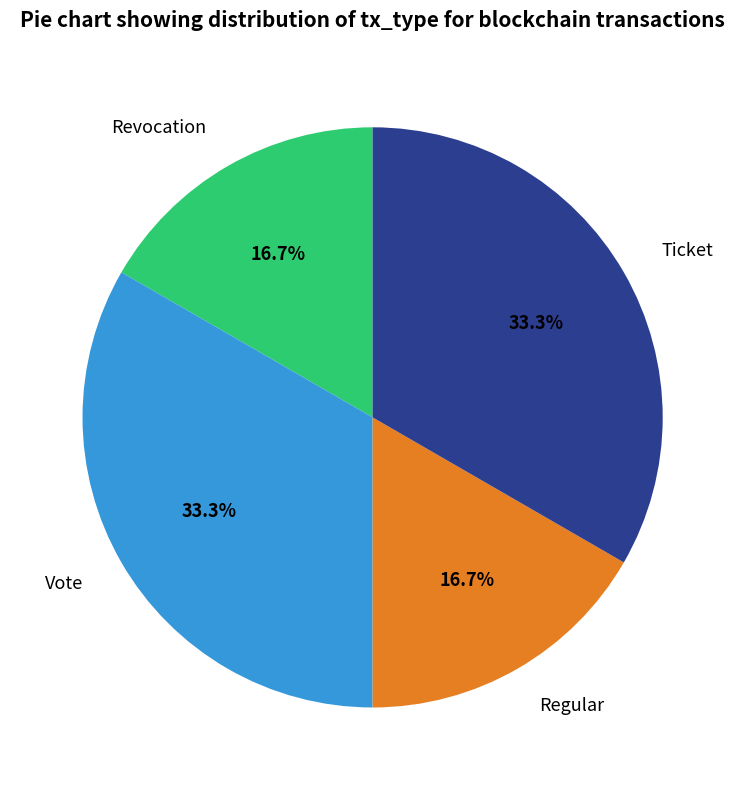

What is the total percentage of Regular and Ticket?

50.0%